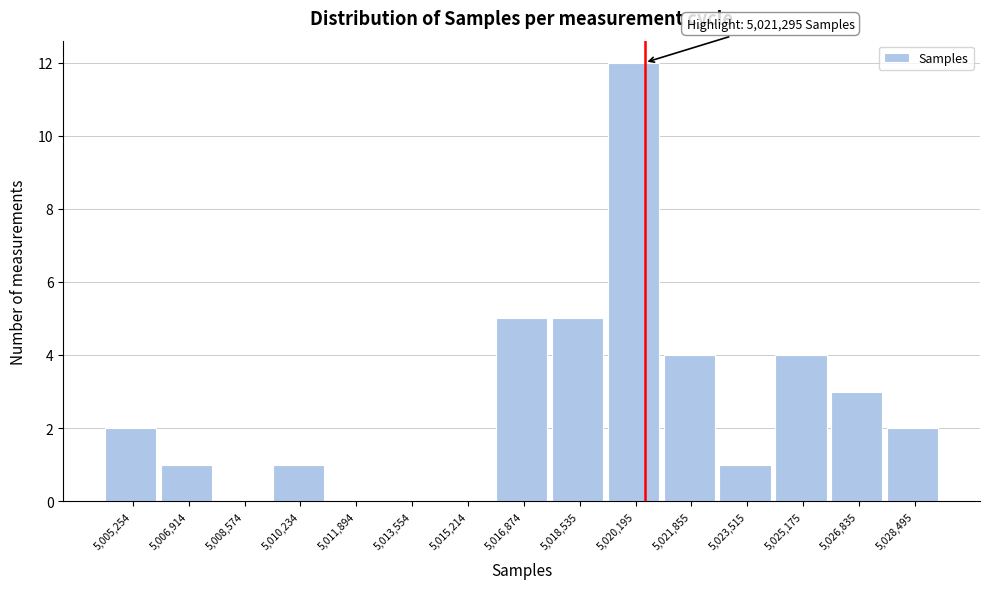

Reading right to left, transcribe all the data shown in this chart.

5,028,495=2	5,026,835=3	5,025,175=4	5,023,515=1	5,021,855=4	5,020,195=12	5,018,535=5	5,016,874=5	5,015,214=0	5,013,554=0	5,011,894=0	5,010,234=1	5,008,574=0	5,006,914=1	5,005,254=2